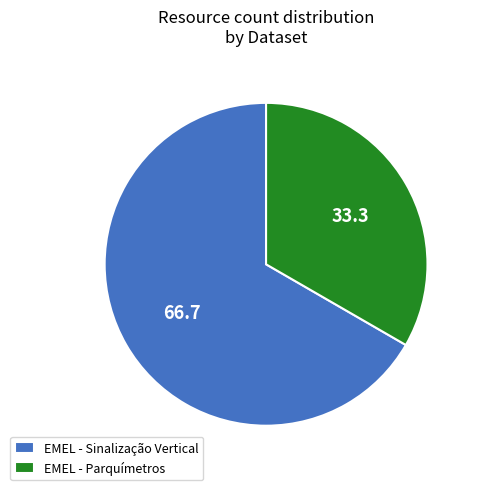

Is EMEL - Sinalização Vertical the majority of the pie?

Yes